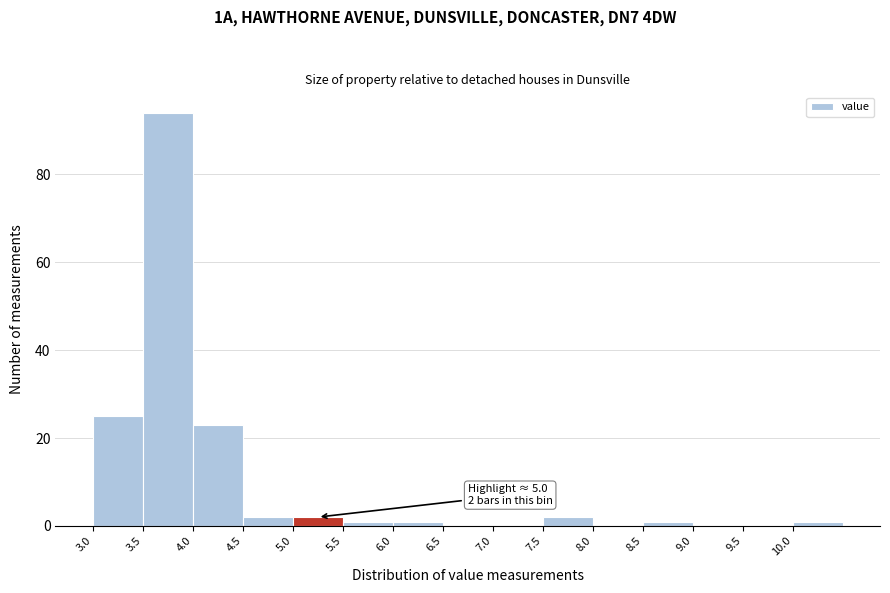

Over which range of the x-axis is the bar tallest?

3.5 to 4.0